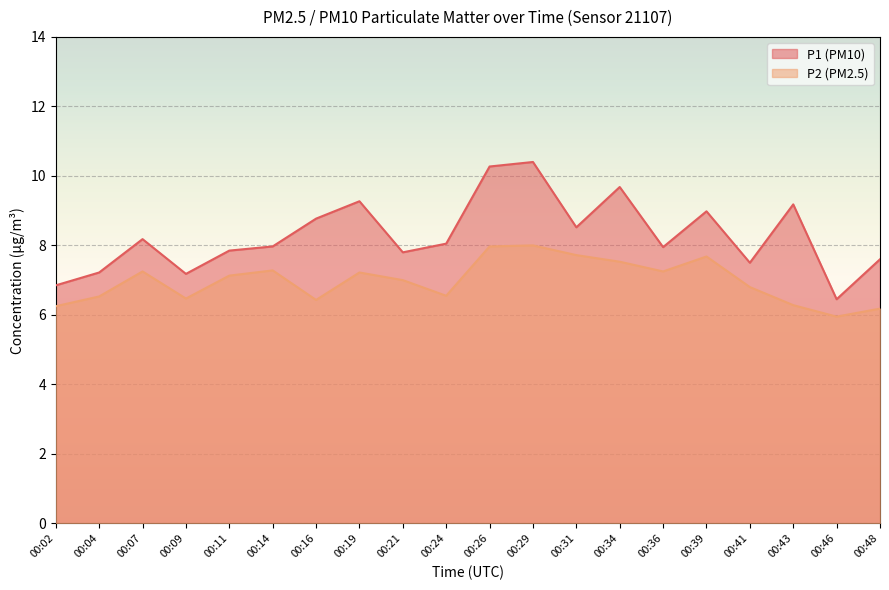

At which category is the sum across all series the highest?

00:29